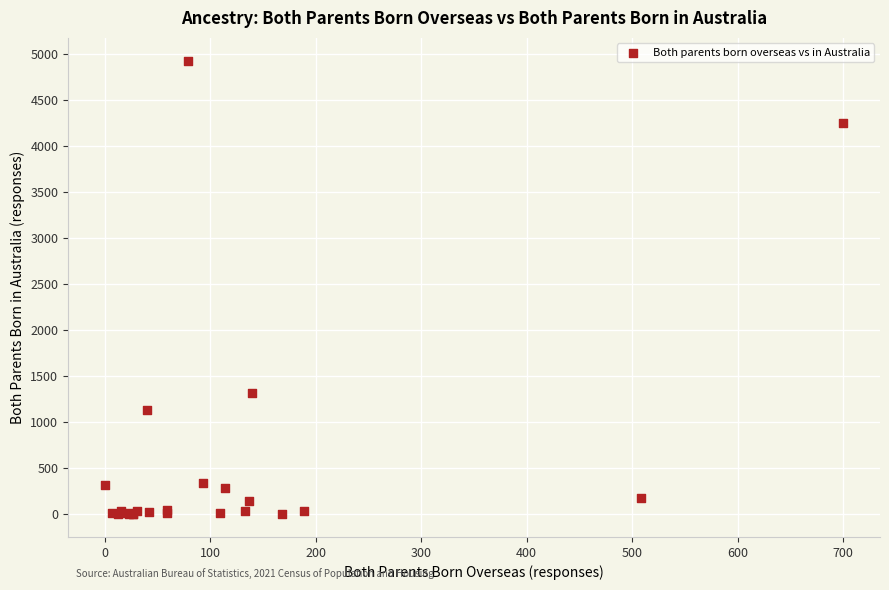

What Y value in the scatter plot is closest to 2462?

1320